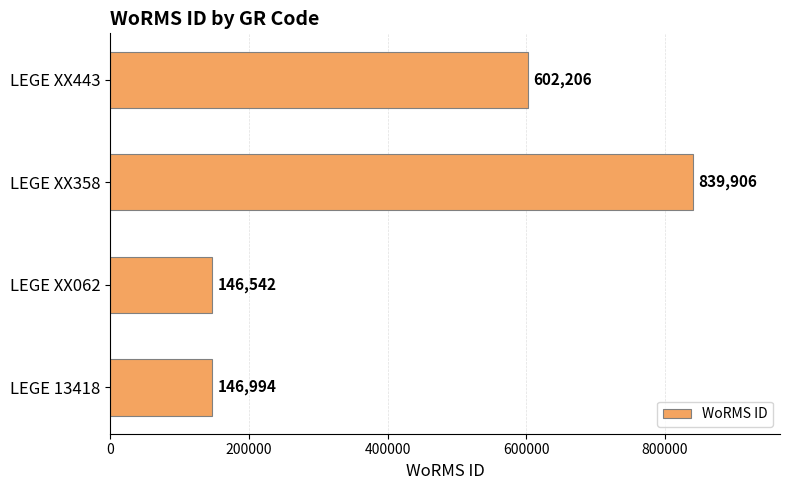

What is the change in value from LEGE XX062 to LEGE XX358?

+693364